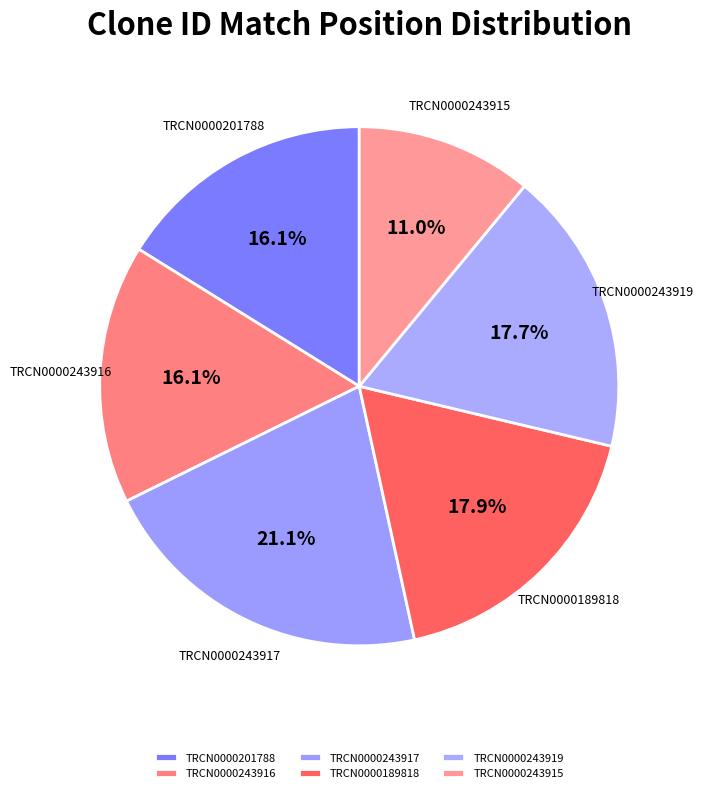

Does TRCN0000243915 represent more than half of the total?

No